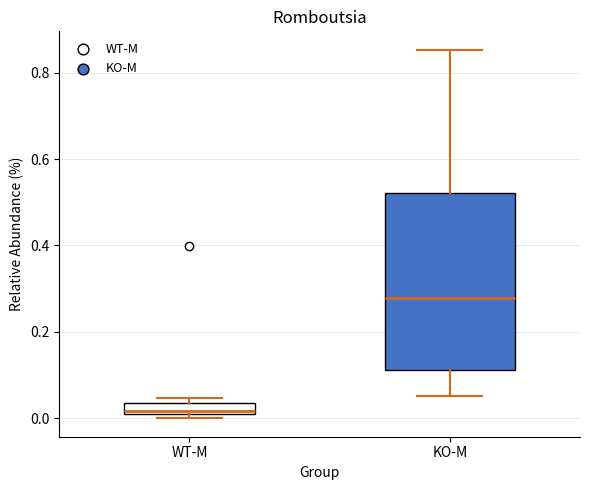

Which box is the tallest, from its lower edge to its upper edge?

KO-M